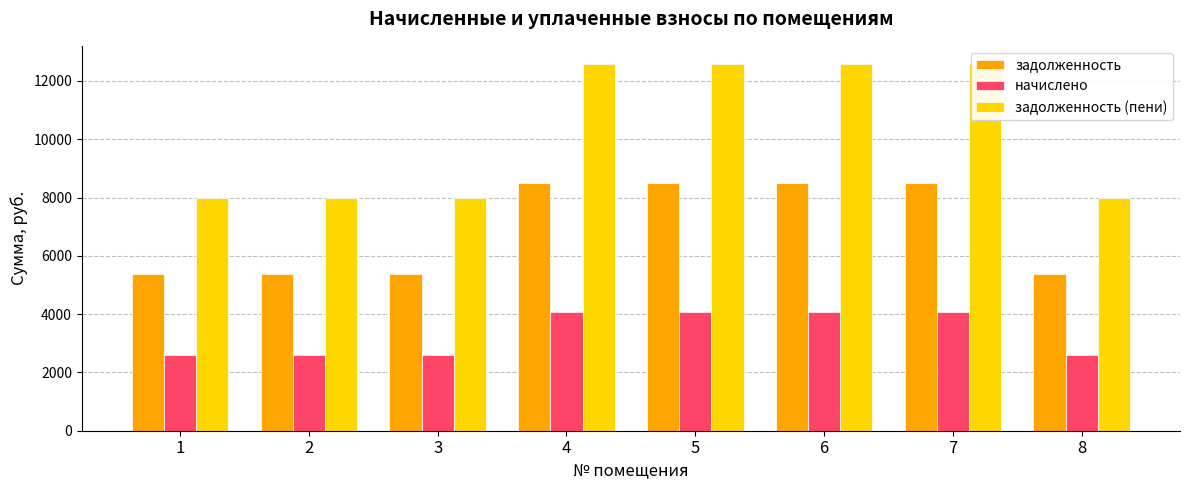

What is the difference between the maximum and minimum values in the начислено series?

1490.4